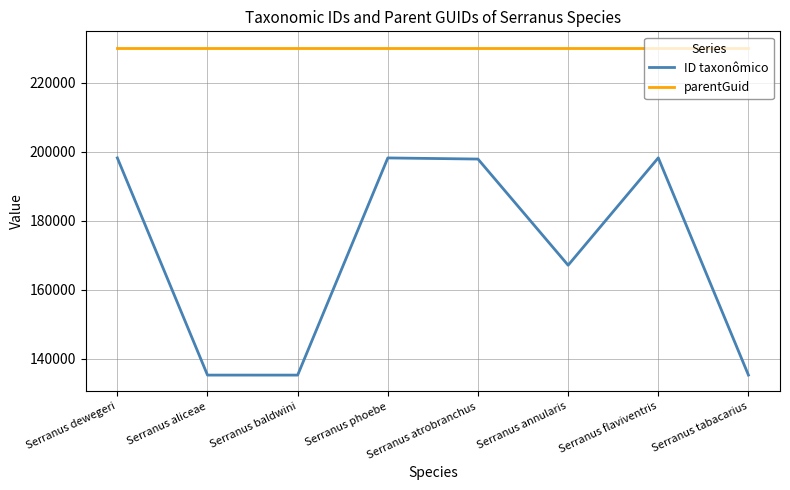

Read the parentGuid value at Serranus baldwini.

230188